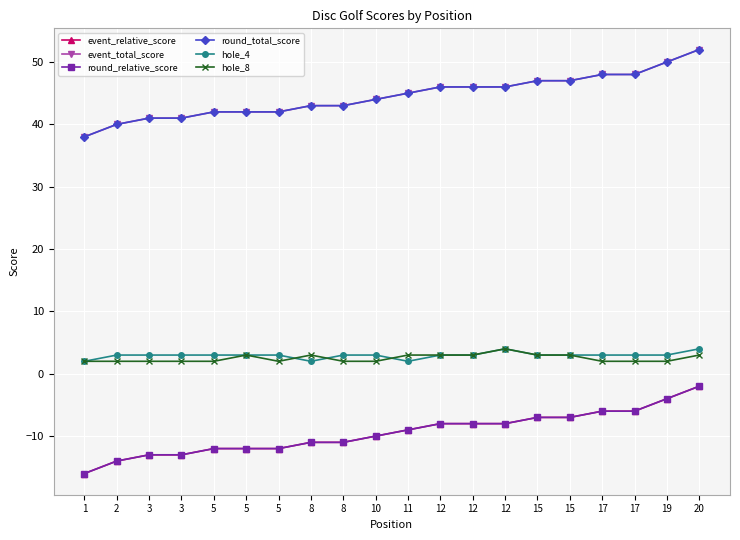

Does the chart have visible grid lines?

Yes